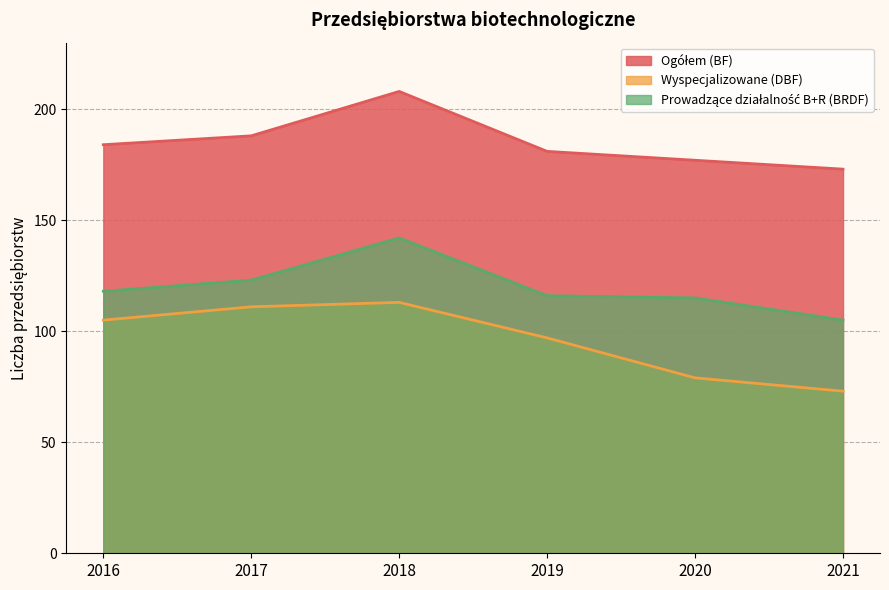

How many lines are shown in the chart?

3